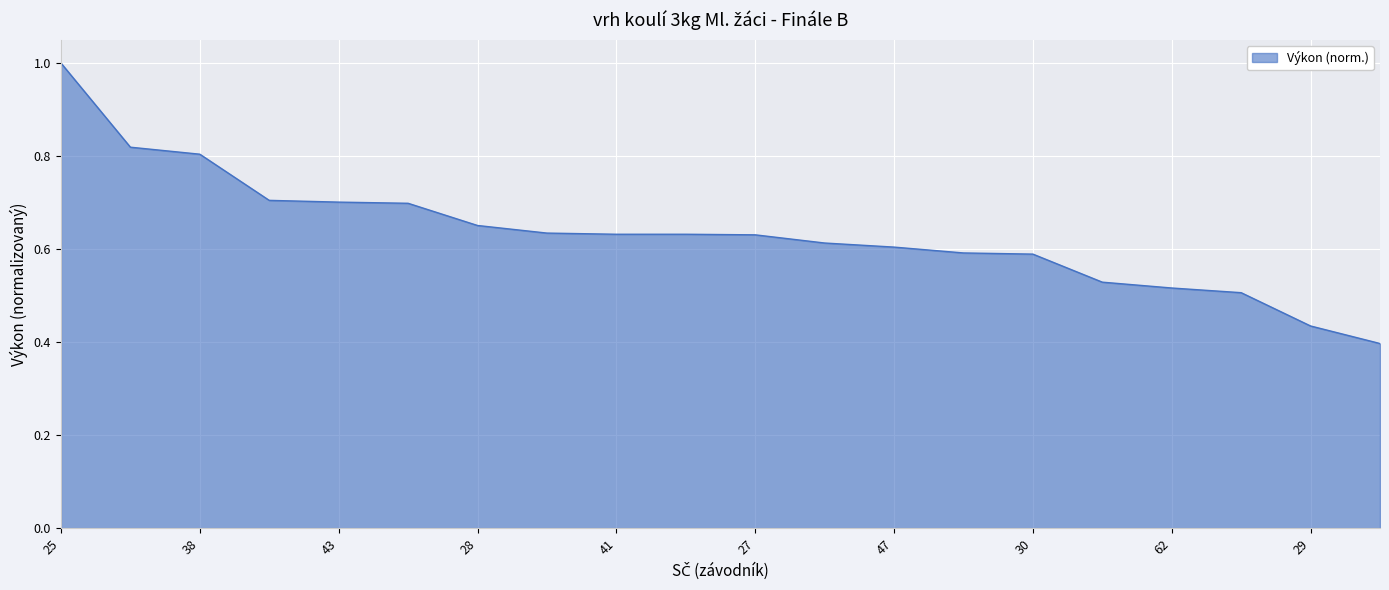

Does the chart display data point markers on the line(s)?

No